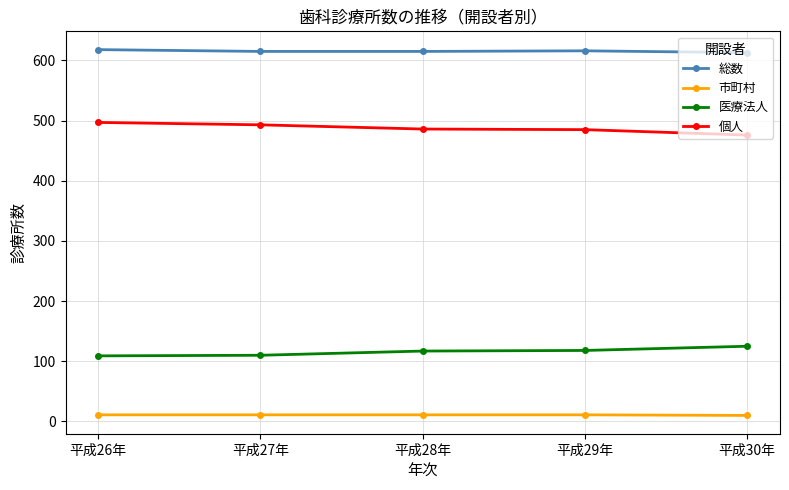

Which series has the largest total across all categories?

総数